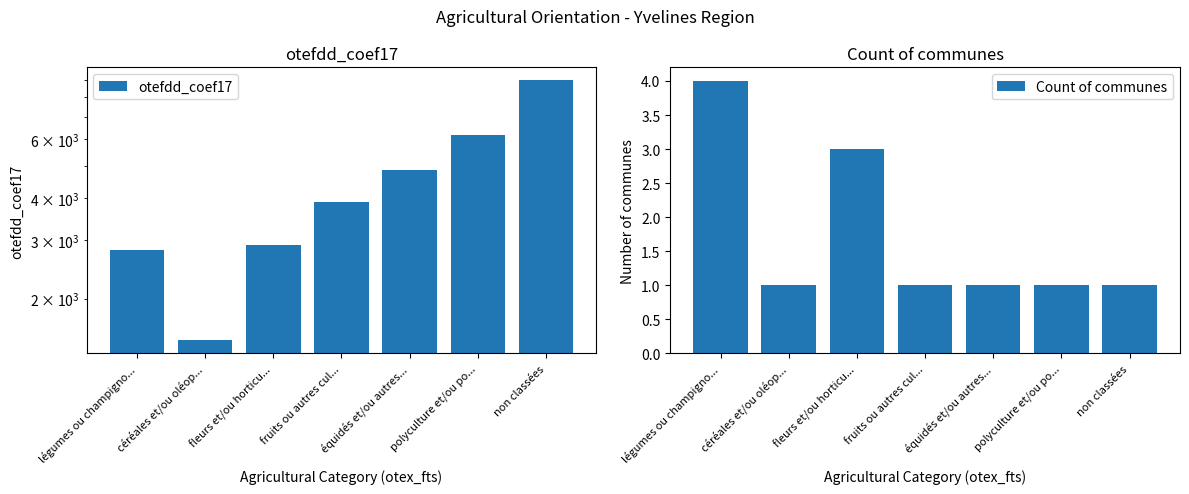

What is the sum of all Count of communes values?

12